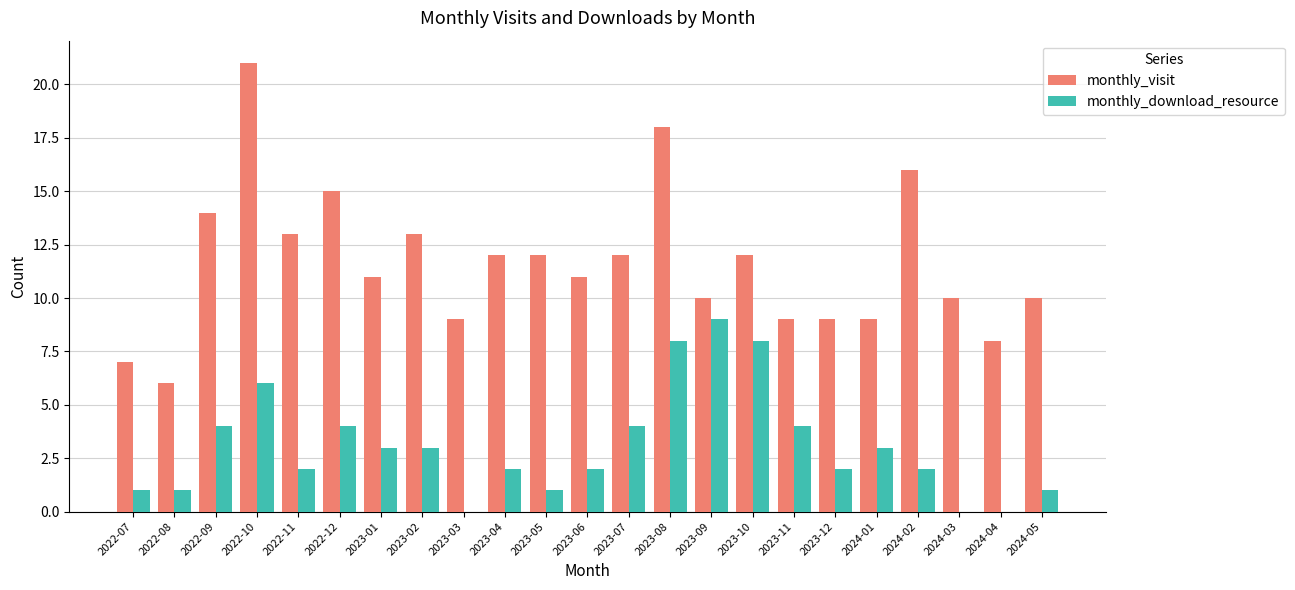

What is the sum of all monthly_download_resource values?

70